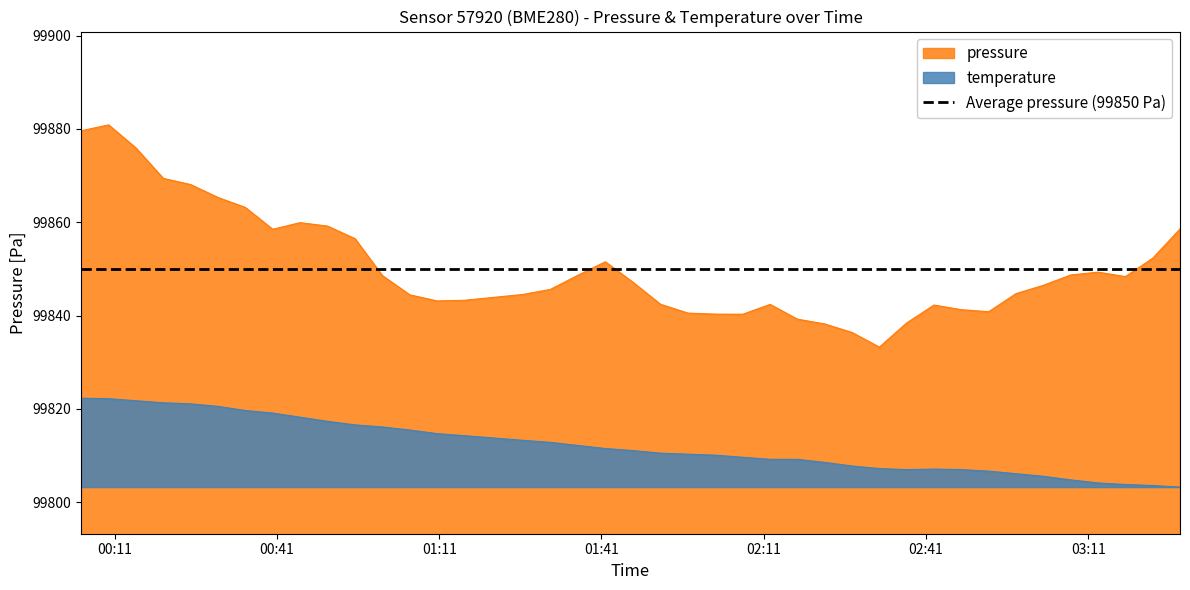

True or false: pressure and temperature intersect in this chart.

False